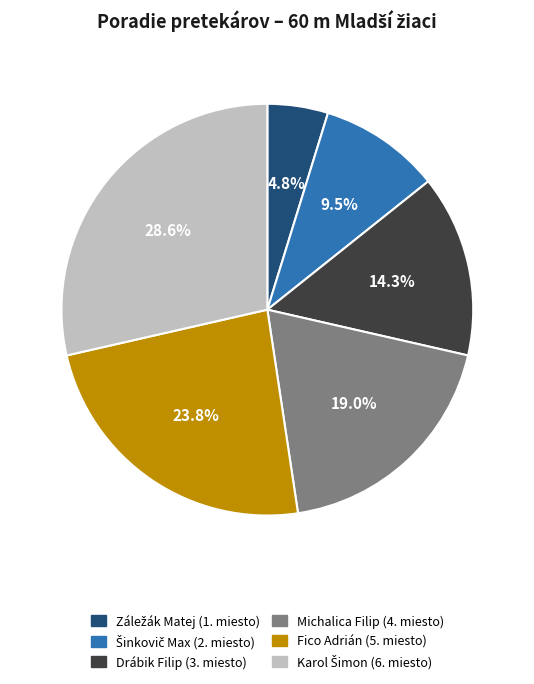

Combined, do Fico Adrián and Drábik Filip account for over 50%?

No